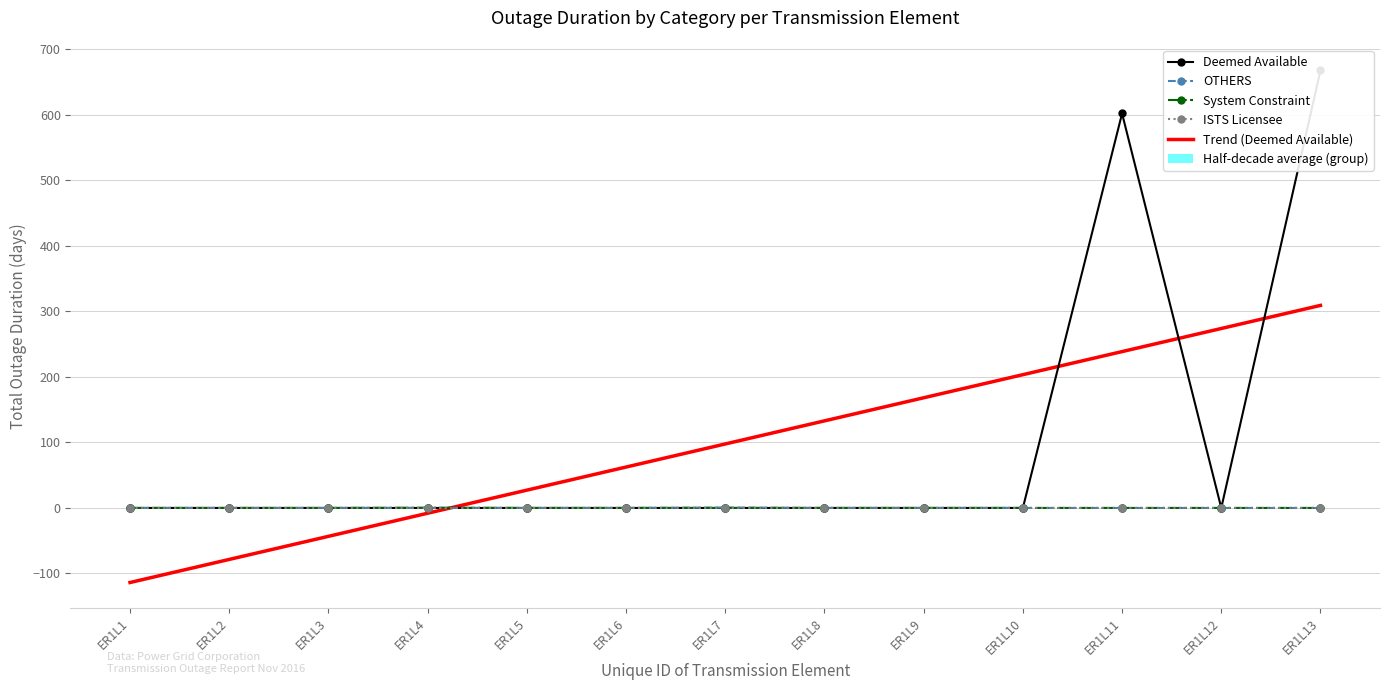

What is the difference between the second highest and minimum values in the Deemed Available series?

602.2